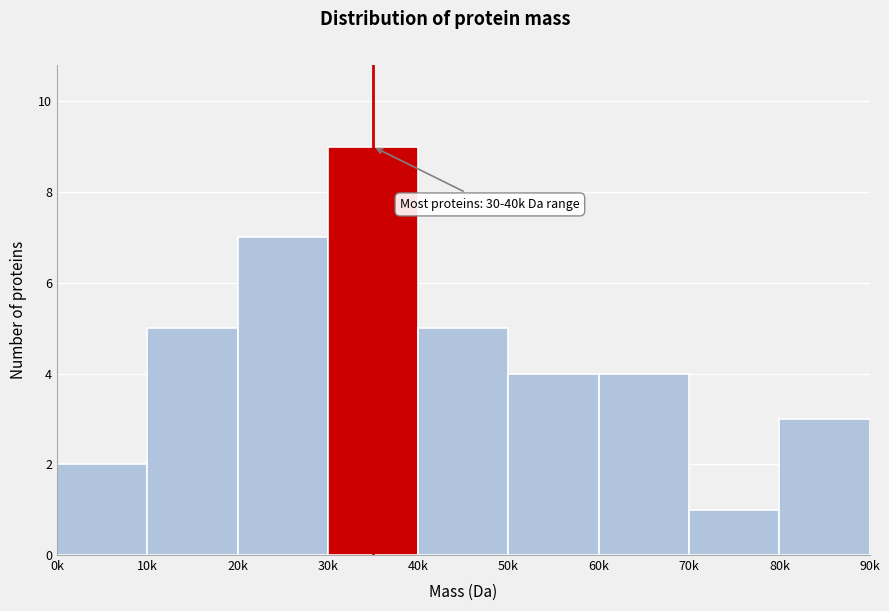

Reading left to right, what are all the values shown in this chart?

0k=2	10k=5	20k=7	30k=9	40k=5	50k=4	60k=4	70k=1	80k=3